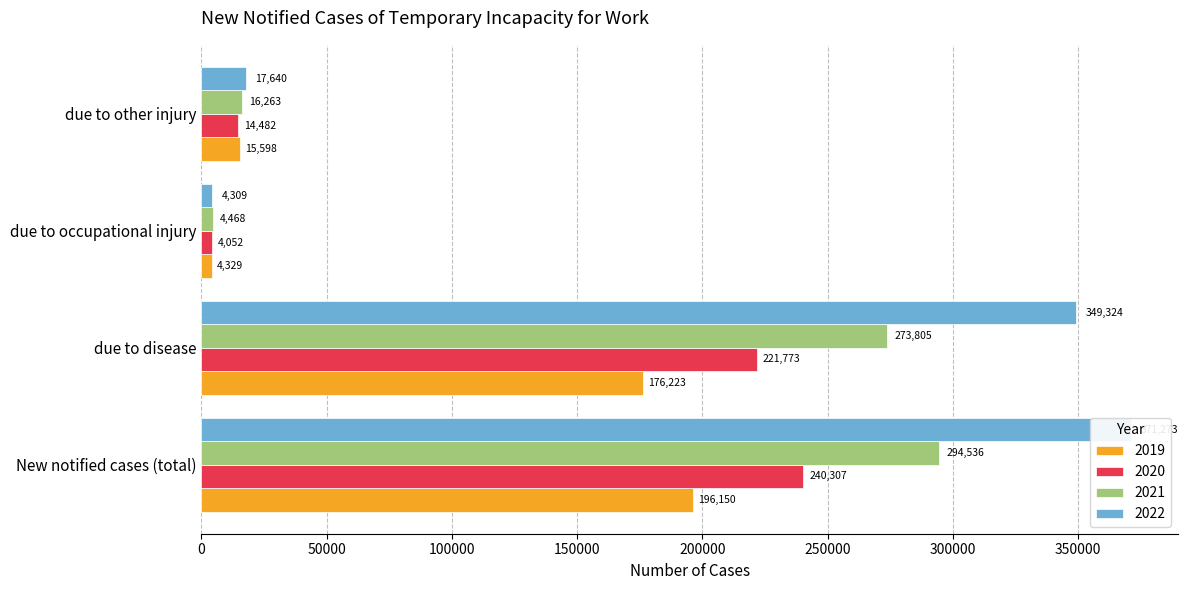

What is the difference between the 2021 values at due to occupational injury and due to disease?

269337